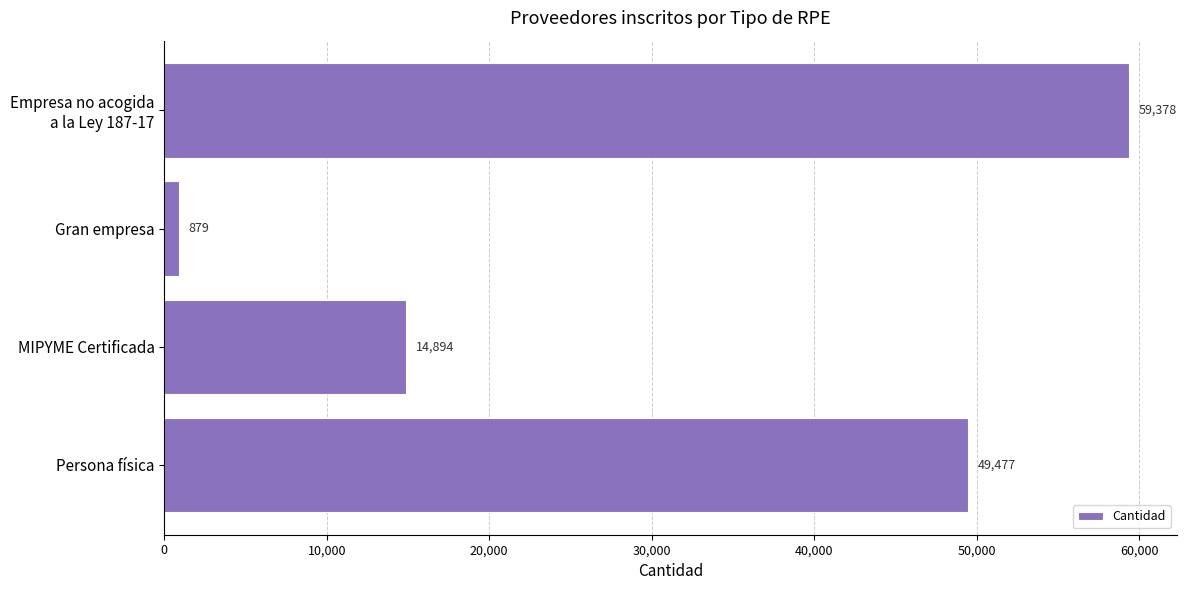

Count the values in the range 14894 to 59378.

3